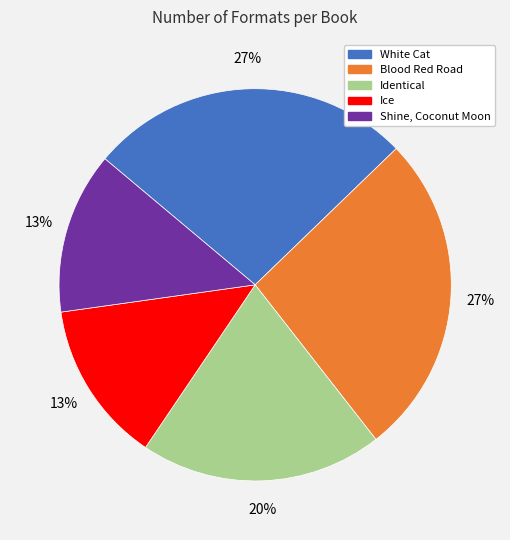

To the nearest percent, what is the average slice percentage?

20%